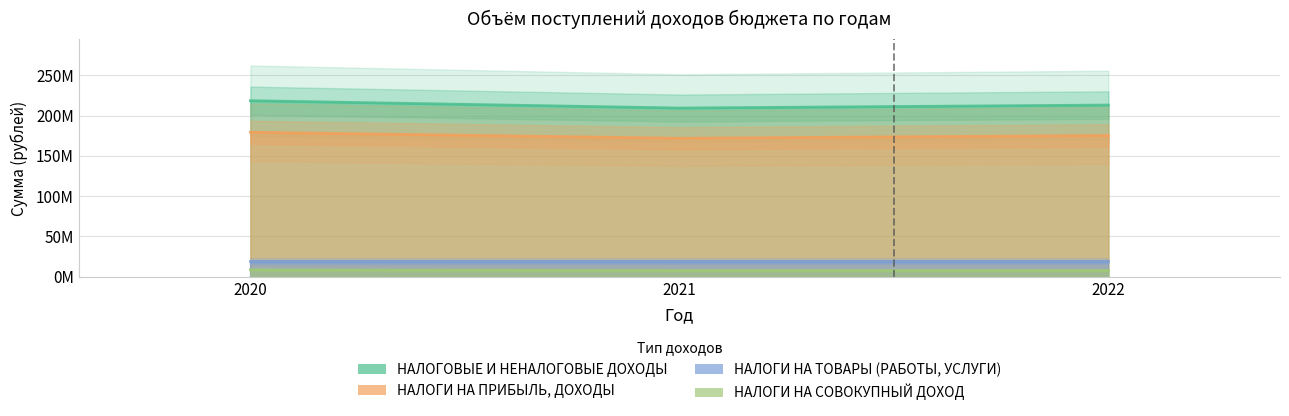

Where is НАЛОГИ НА СОВОКУПНЫЙ ДОХОД nearest to the value 8137000?

2022